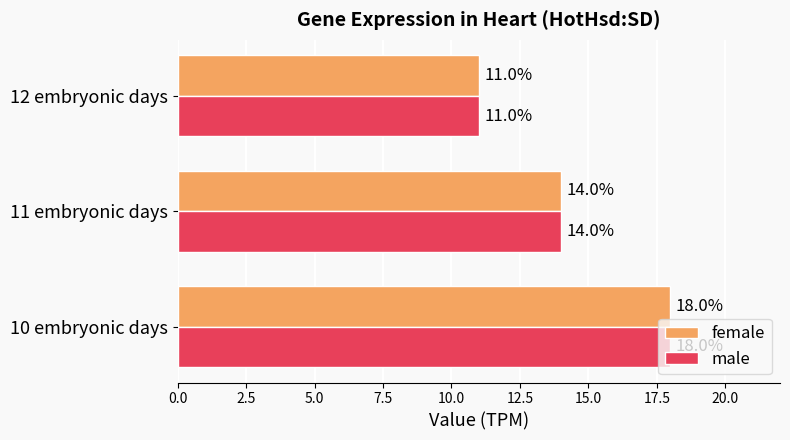

Is it true that male equals 15 at 12 embryonic days?

False